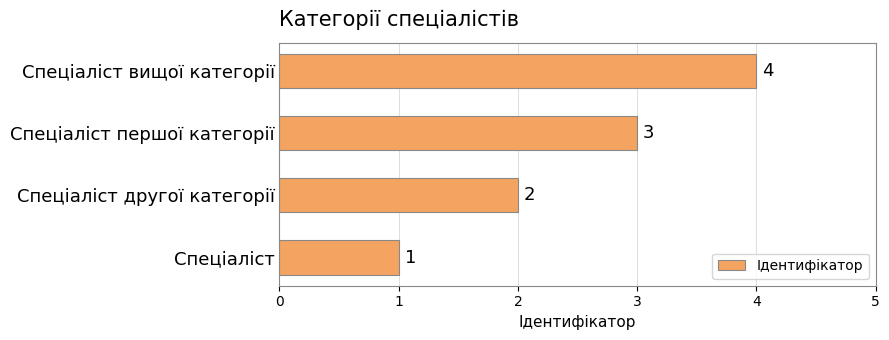

What is the sum of all values?

10